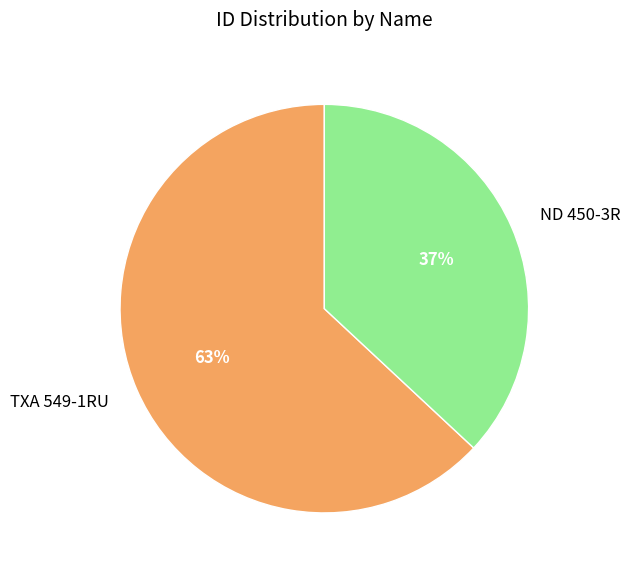

Which category has the smallest portion of the pie?

ND 450-3R